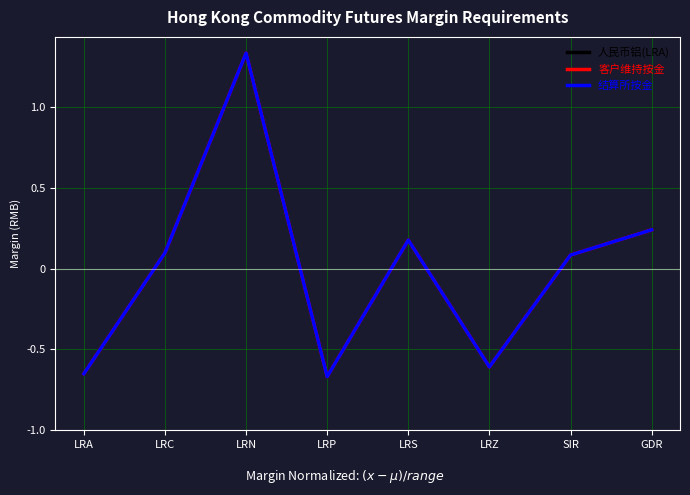

True or false: 结算所按金 has a value of -0.3 at LRP.

False